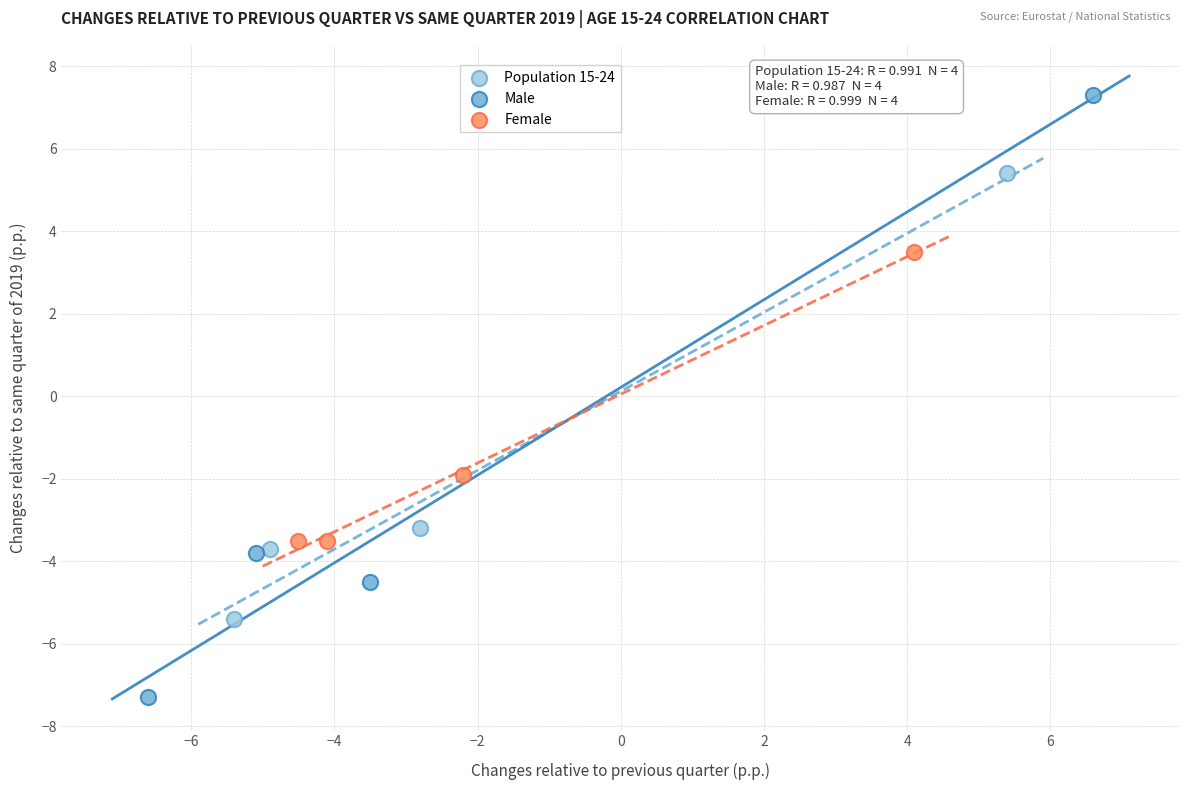

Which series has the largest Y range (max minus min)?

Male